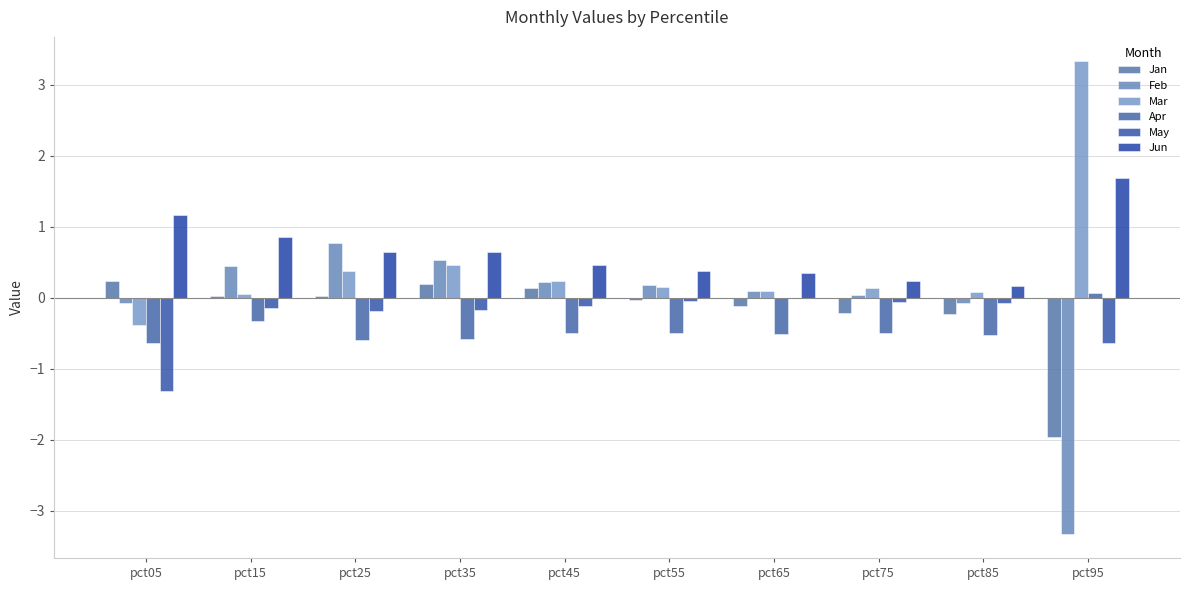

The Feb series shows 0.2 at pct55. True or false?

True